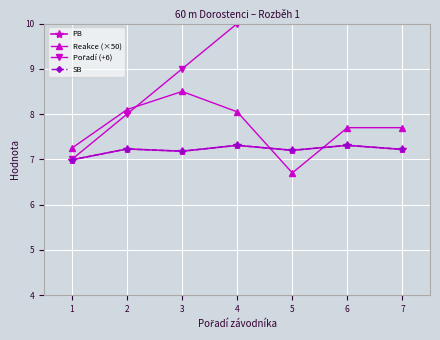

Where does the Pořadí (+6) series first go above 10?

5